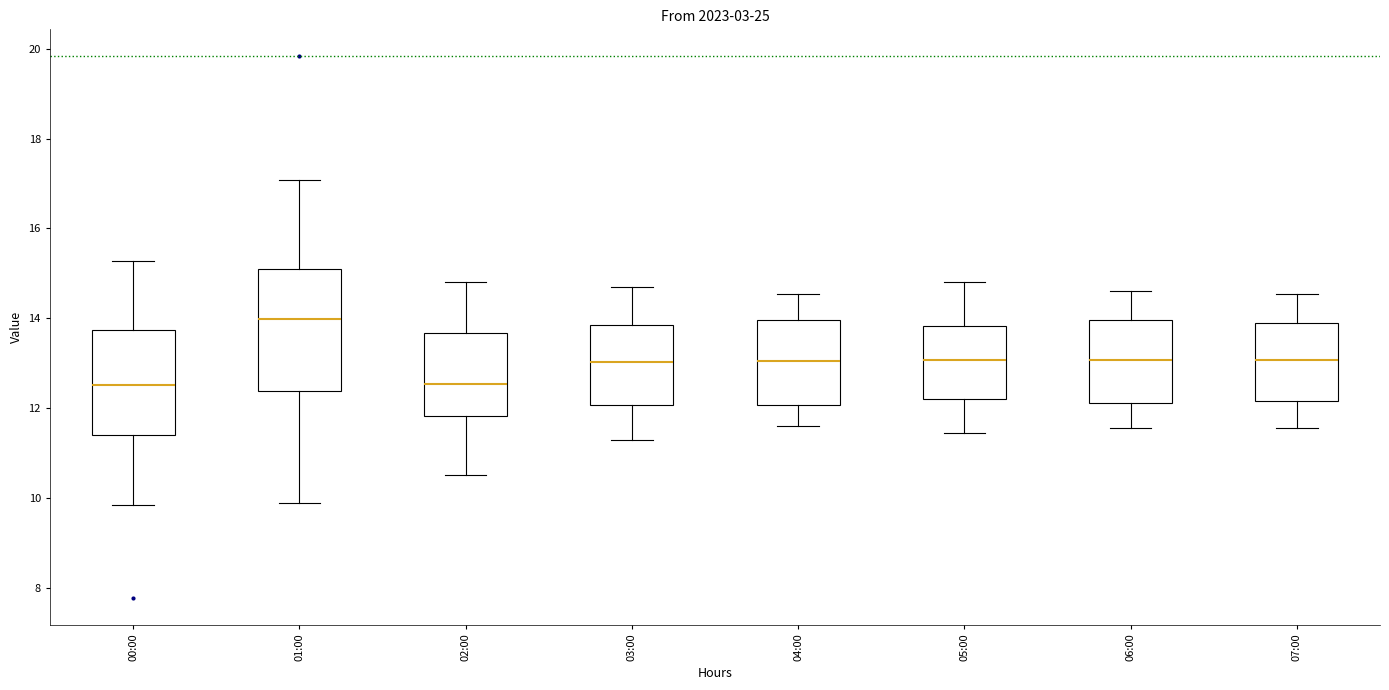

Where is the upper edge of the box for 05:00 on the y-axis? The values are not printed on the chart, so give them approximately, as read against the axis.

13.8